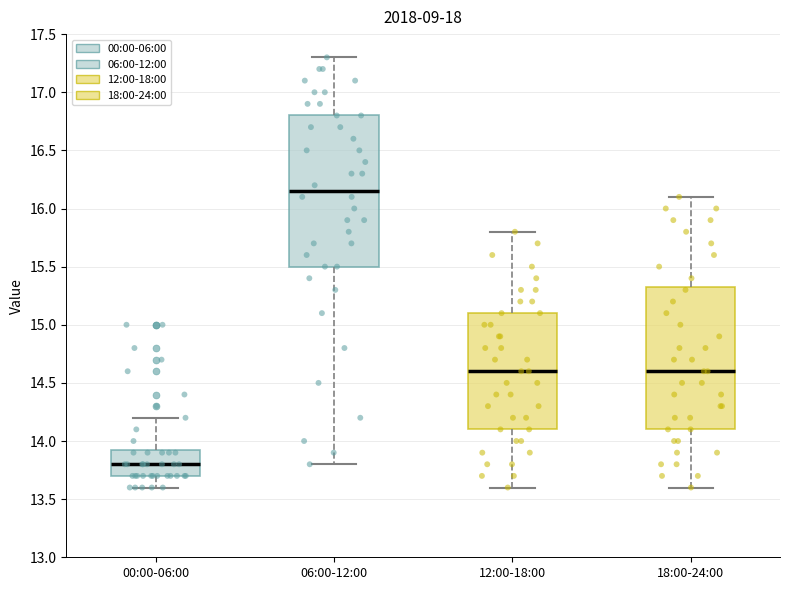

Where does the upper whisker of the box for 00:00-06:00 end on the y-axis? The values are not printed on the chart, so give them approximately, as read against the axis.

14.20